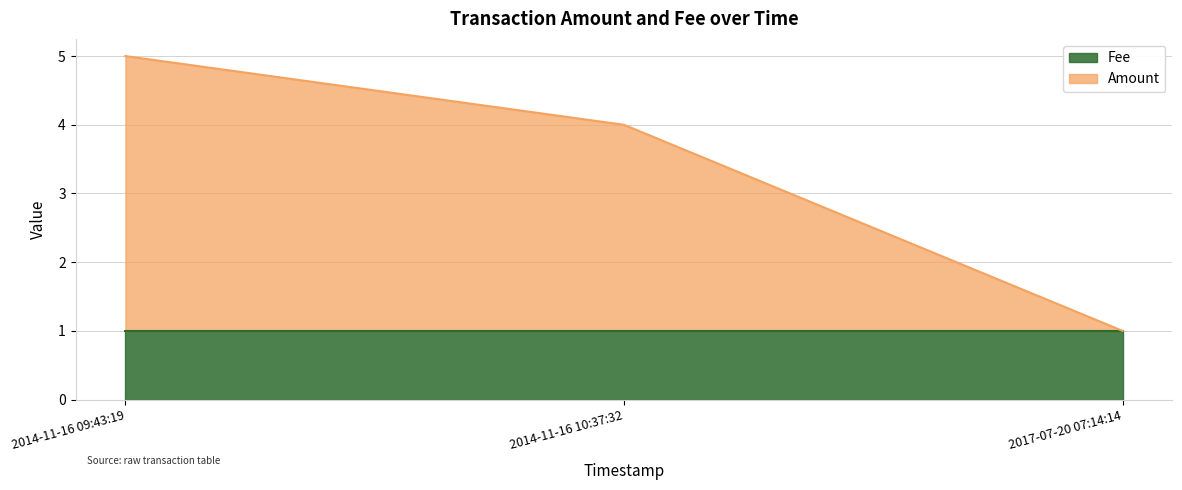

List the labels in order of value, largest first.

2014-11-16 09:43:19, 2014-11-16 10:37:32, 2017-07-20 07:14:14